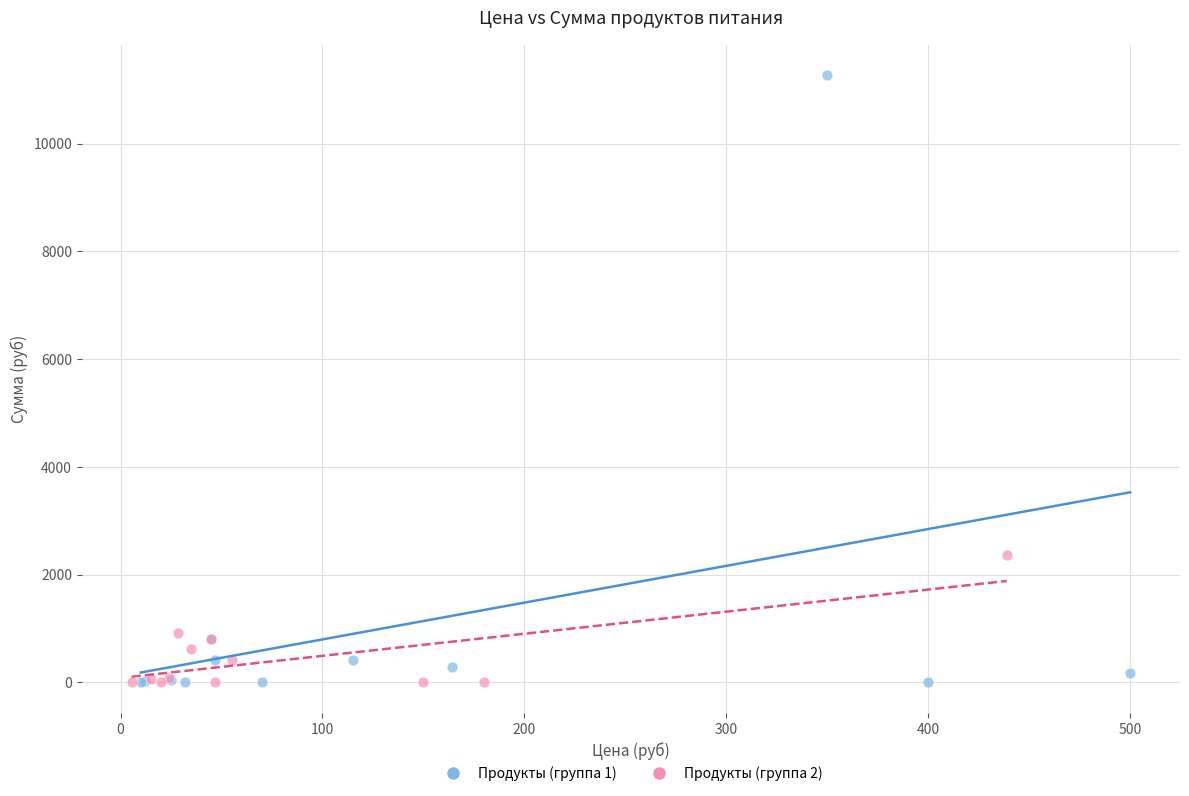

Which series reaches the maximum Y coordinate?

Продукты (группа 1)